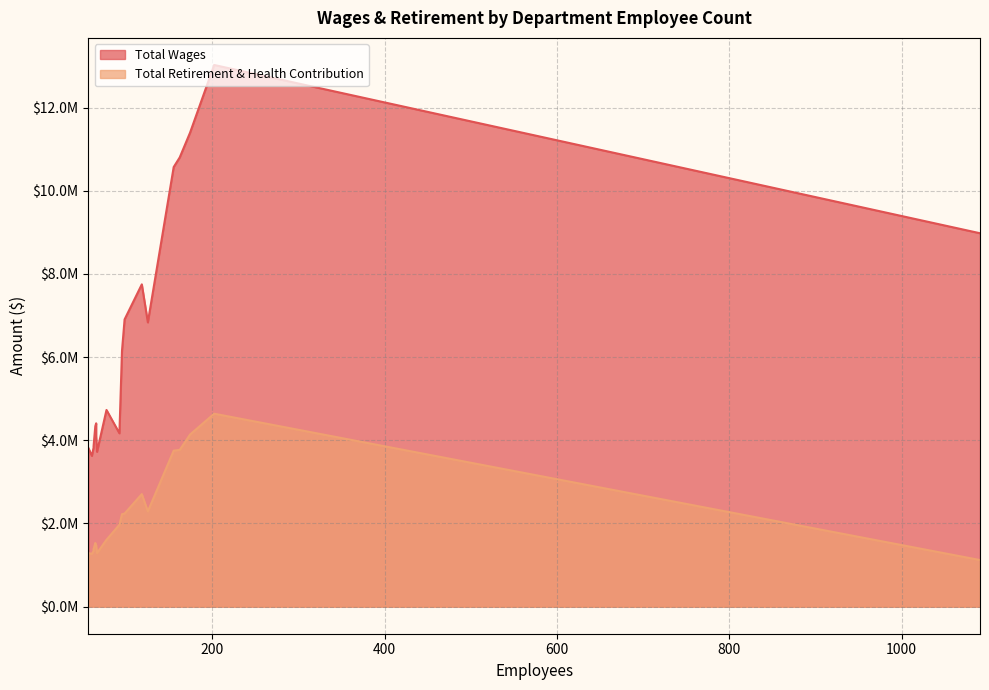

Is the value of Total Wages at 60 greater than the value of Total Retirement & Health Contribution at 66?

Yes